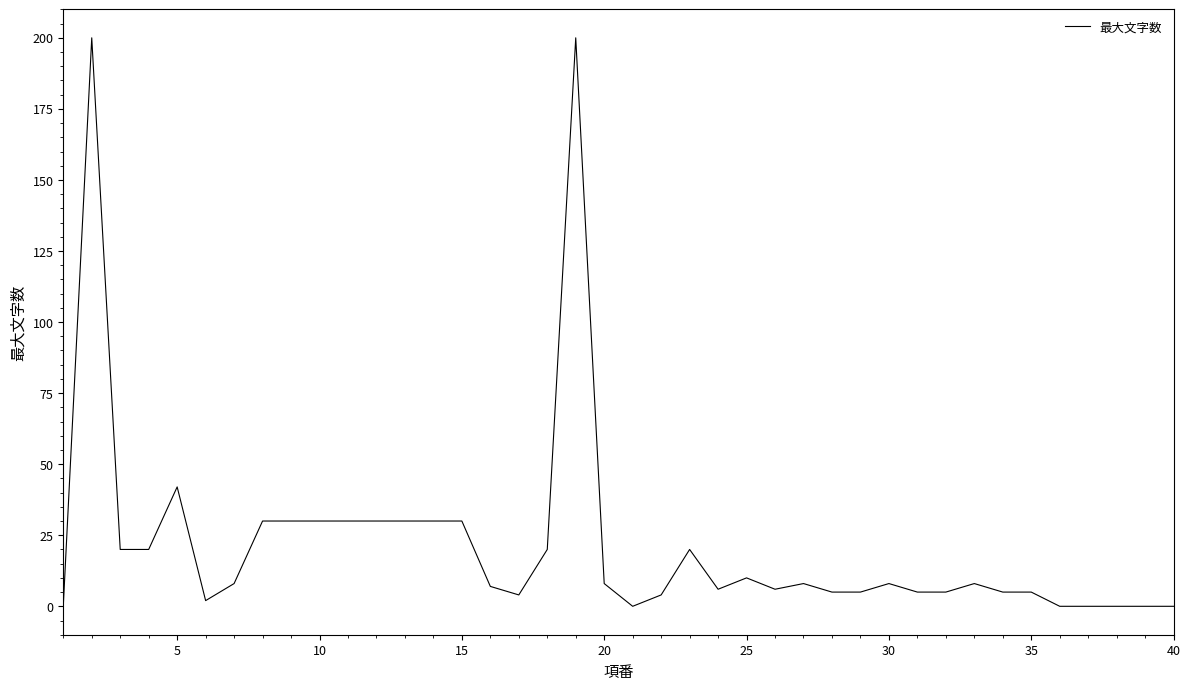

Reading right to left, extract all data points from this chart.

0	0	0	0	0	5	5	8	5	5	8	5	5	8	6	10	6	20	4	0	8	200	20	4	7	30	30	30	30	30	30	30	30	8	2	42	20	20	200	0